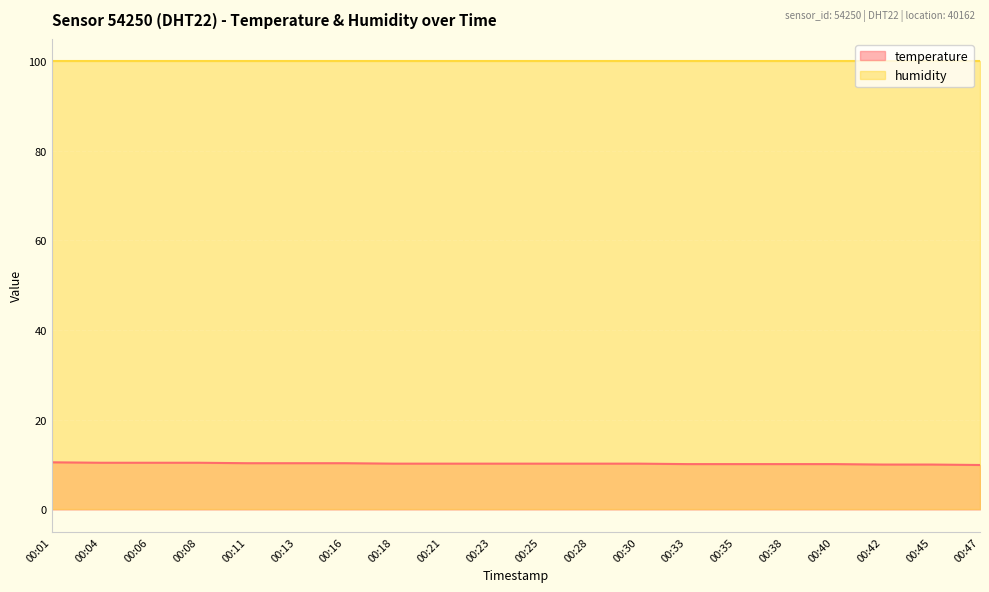

How many data points are above 10?

17